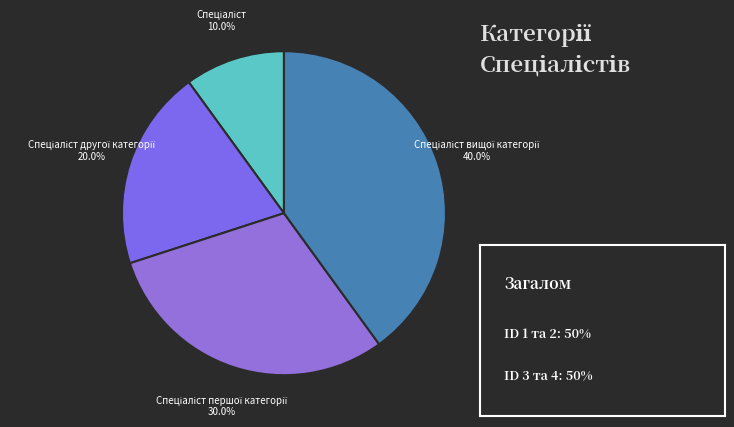

Does any single category account for the majority?

No